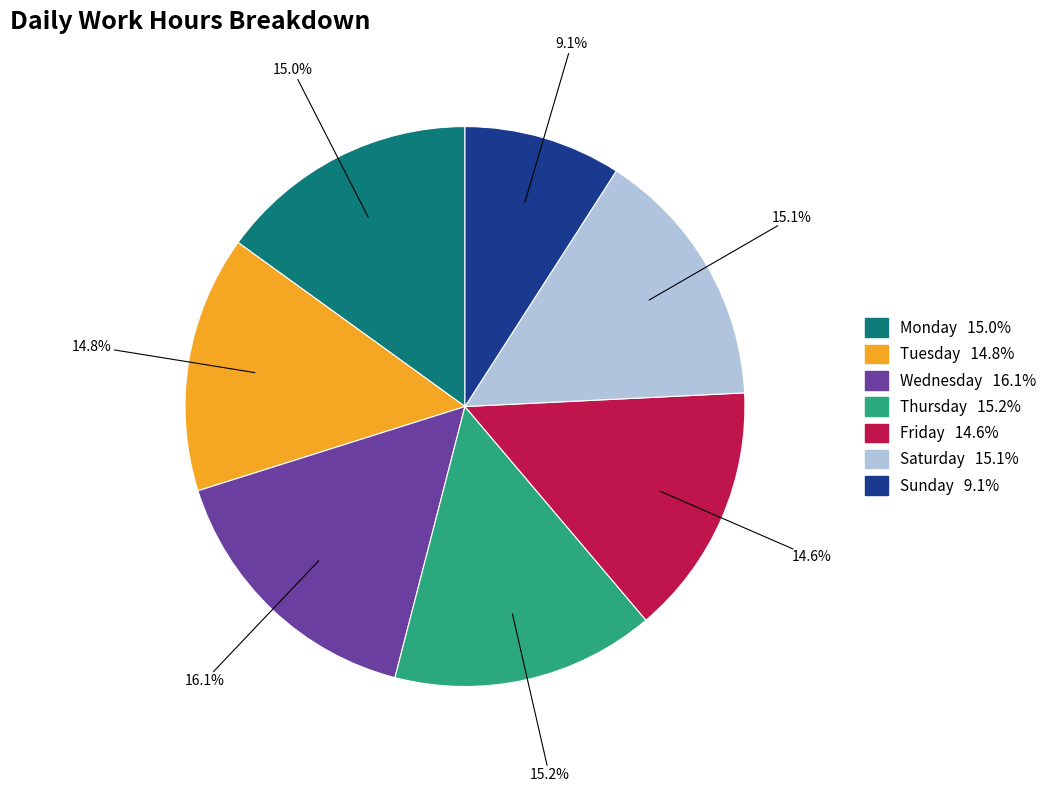

Is there a majority slice in this chart?

No